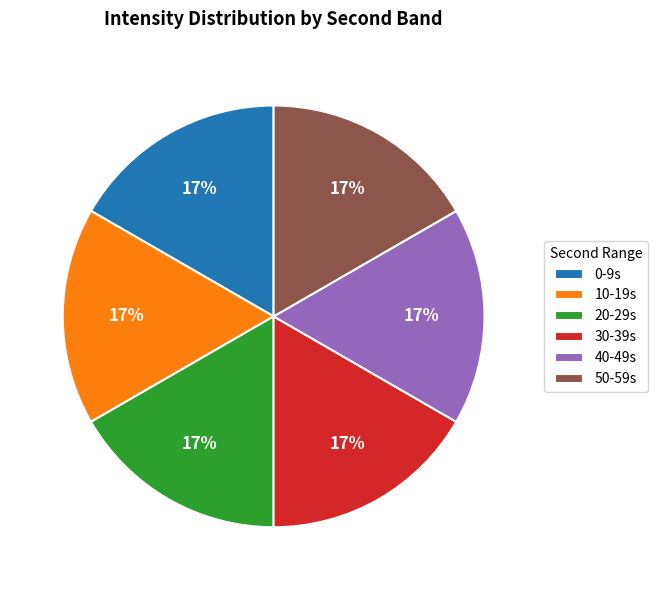

To the nearest percent, what is the average slice percentage?

17%